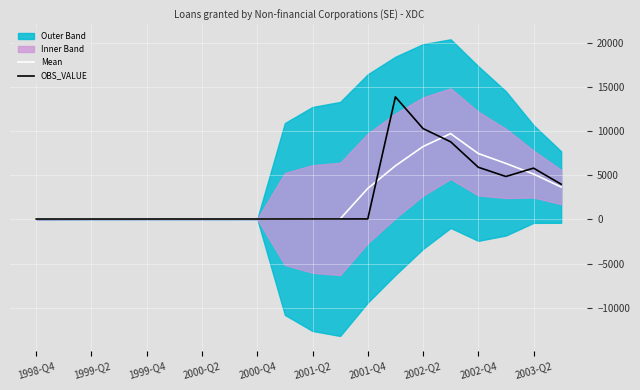

What is the value of the OBS_VALUE point at the 16th from the left?

8773.0